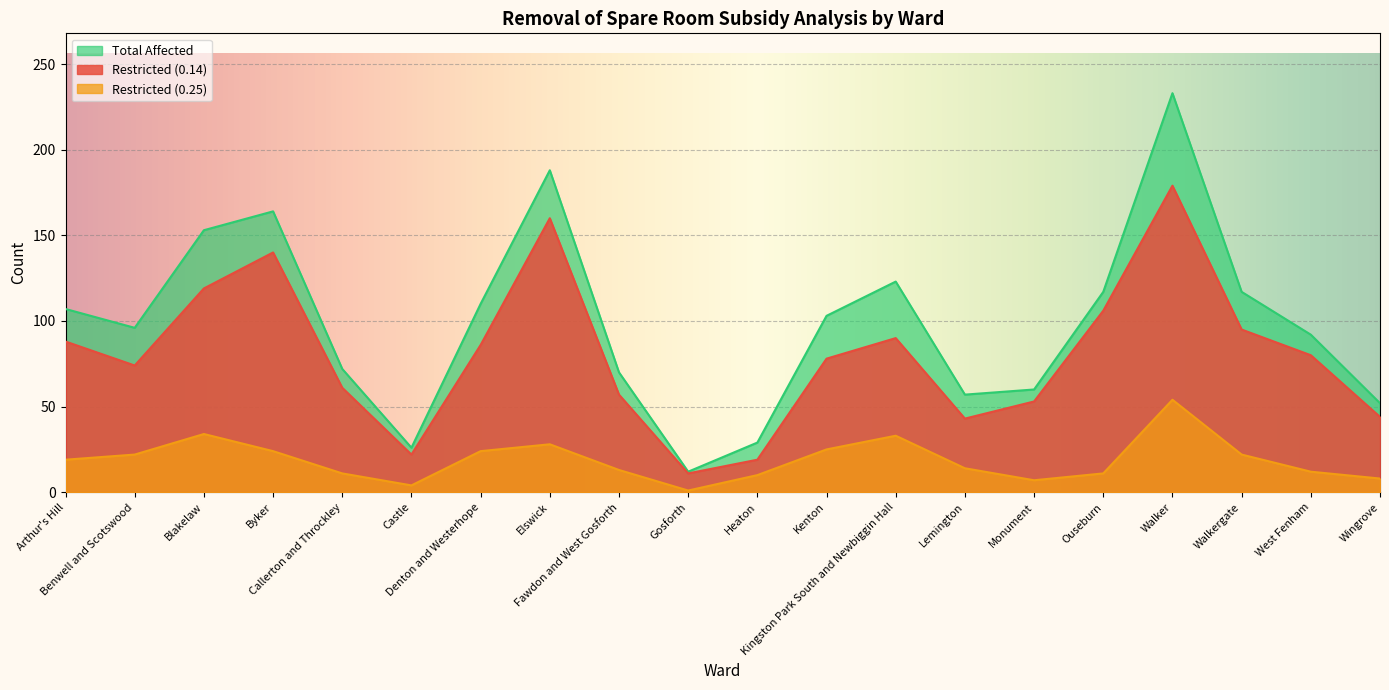

What position from the right is Ouseburn?

5